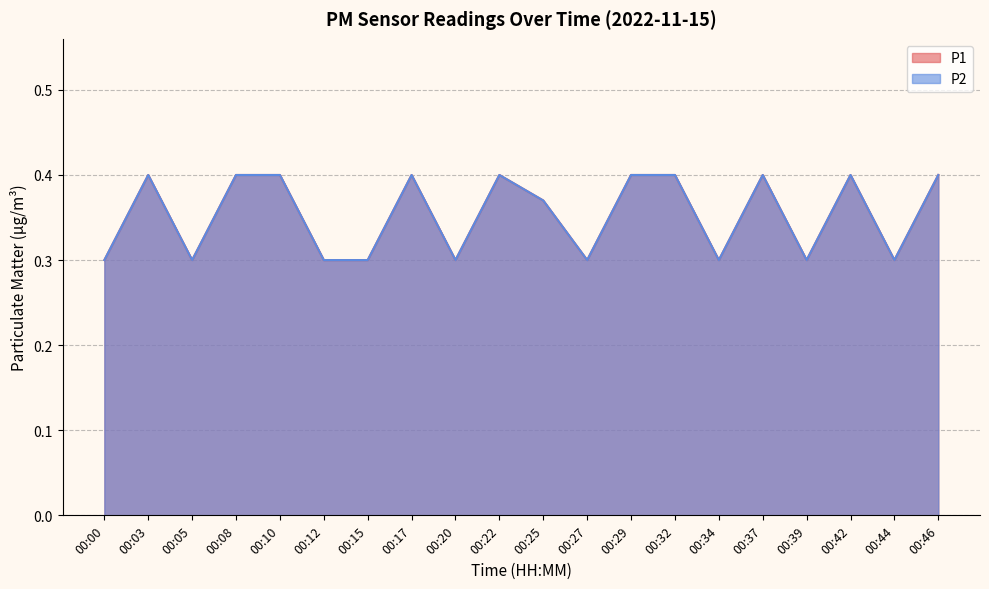

Where is the first local minimum for P2?

00:05